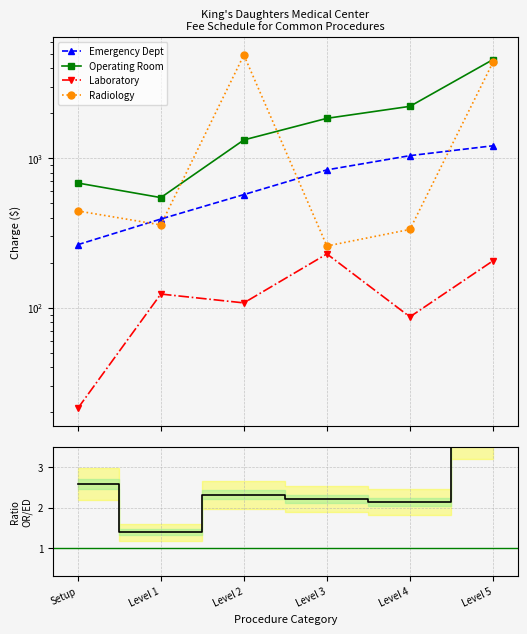

What is the total value across all series at Setup?

1414.7